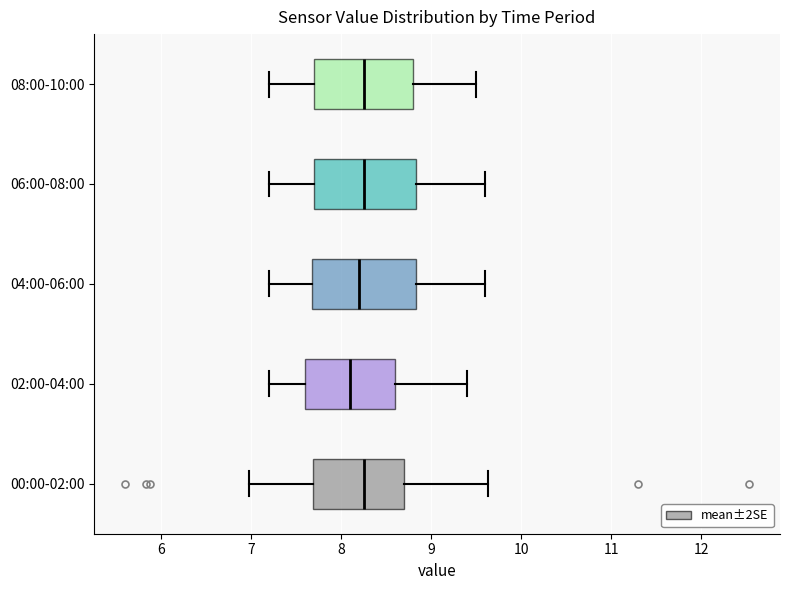

Where does the right whisker of the box for 04:00-06:00 end on the x-axis? The values are not printed on the chart, so give them approximately, as read against the axis.

9.6